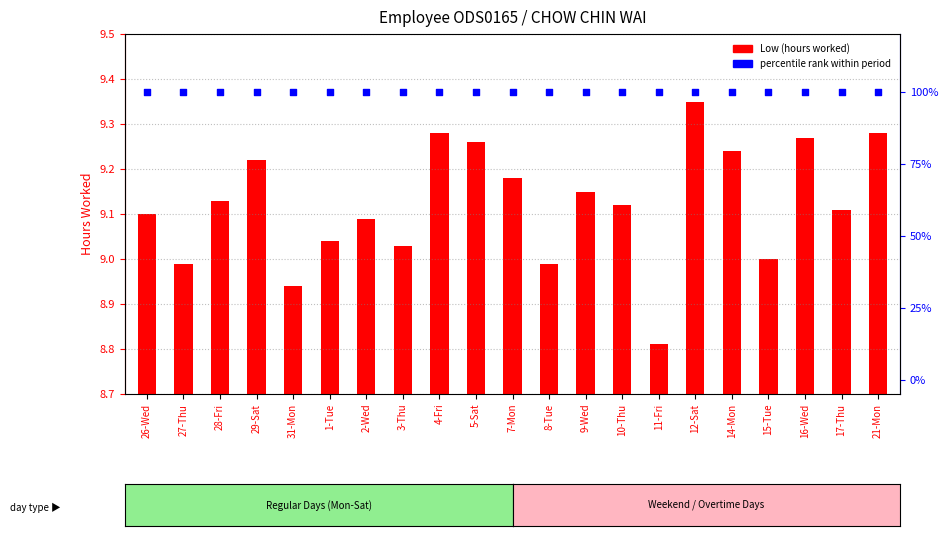

Which series reaches the maximum Y coordinate?

percentile rank